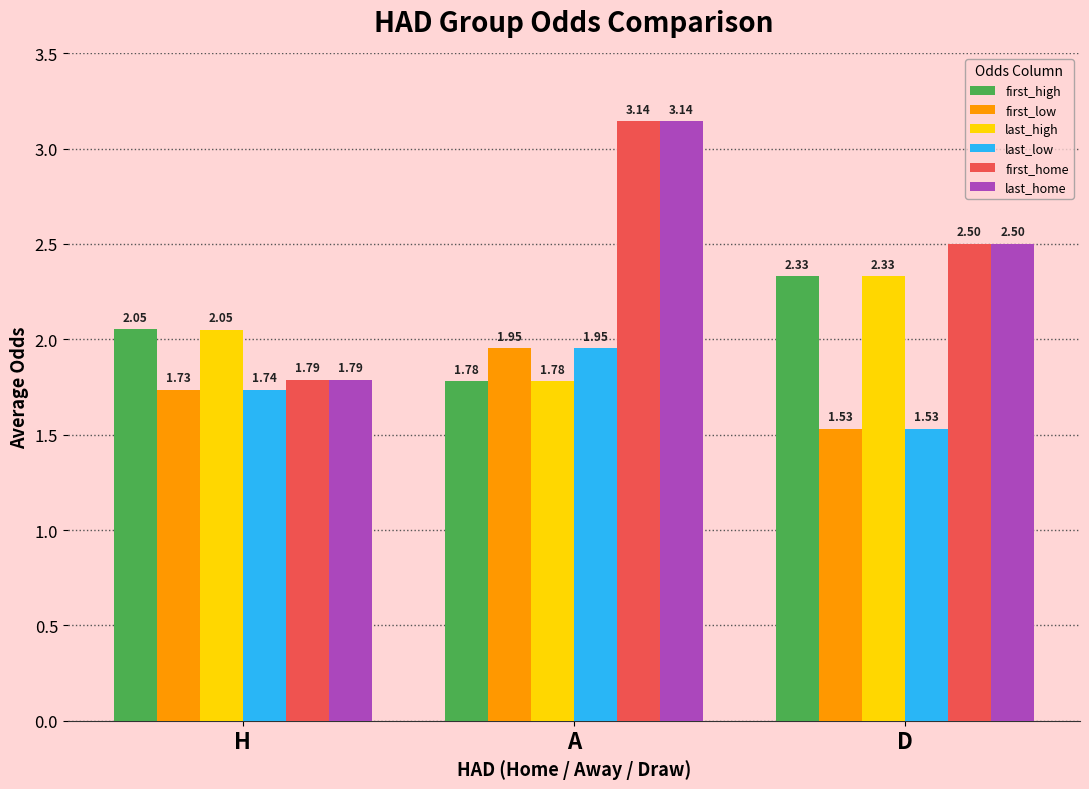

What is the difference between the last_high values at H and A?

0.3